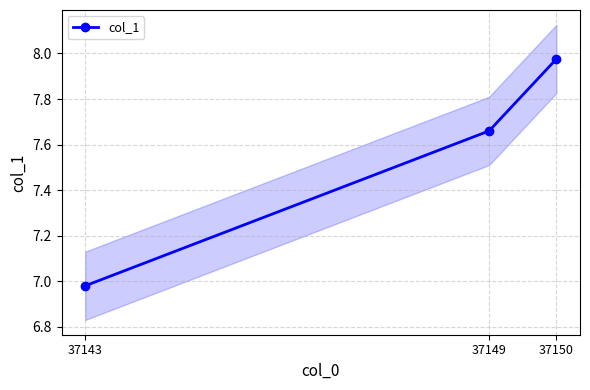

True or false: the data shows 13.1 at 37149.

False